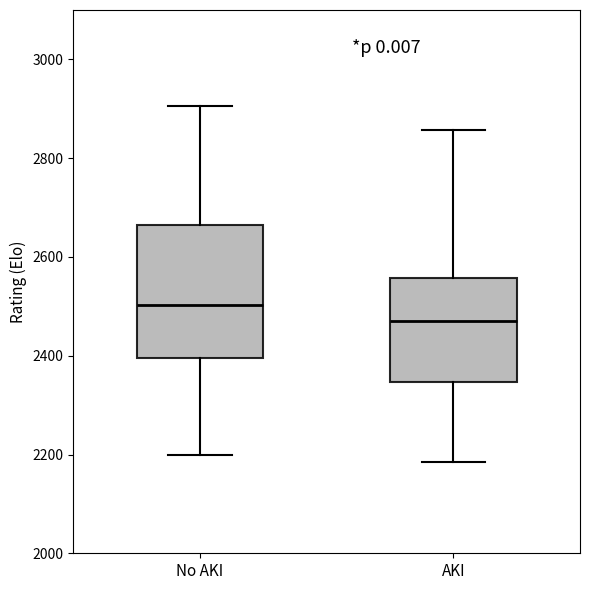

Reading left to right, transcribe this box plot: for each box, give where its median line is, the range the box spans, and where its two whiskers end, as read against the y-axis. The values are not printed on the chart, so give them approximately, as read against the axis.

No AKI: median 2500, box 2400 to 2660, whiskers 2200 to 2900
AKI: median 2480, box 2340 to 2560, whiskers 2180 to 2860